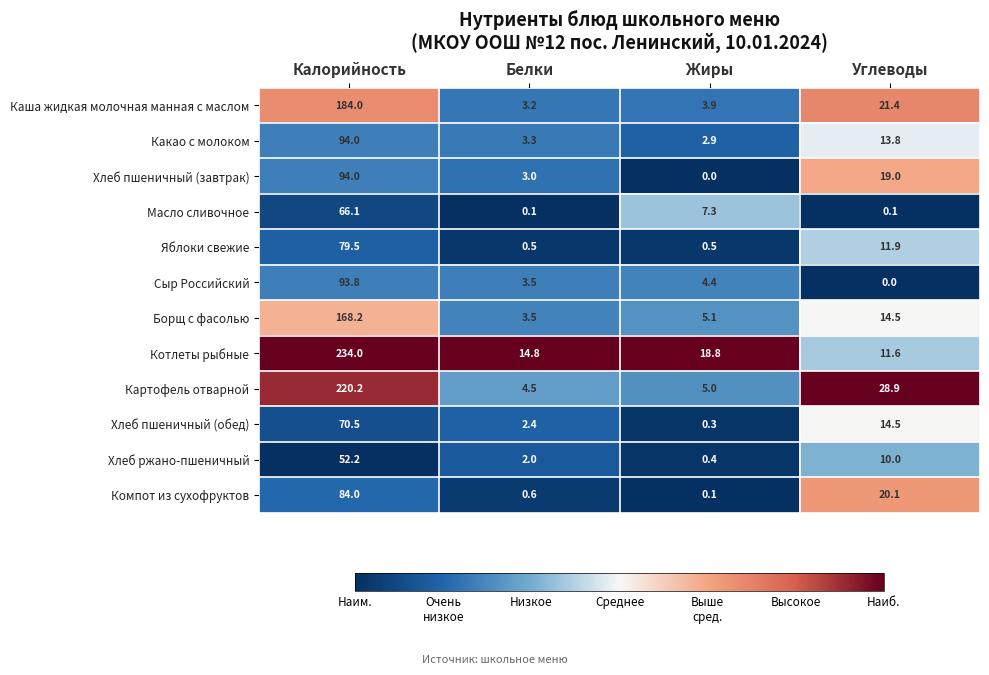

Is it true that Хлеб пшеничный (обед) equals 0.3 at Жиры?

True